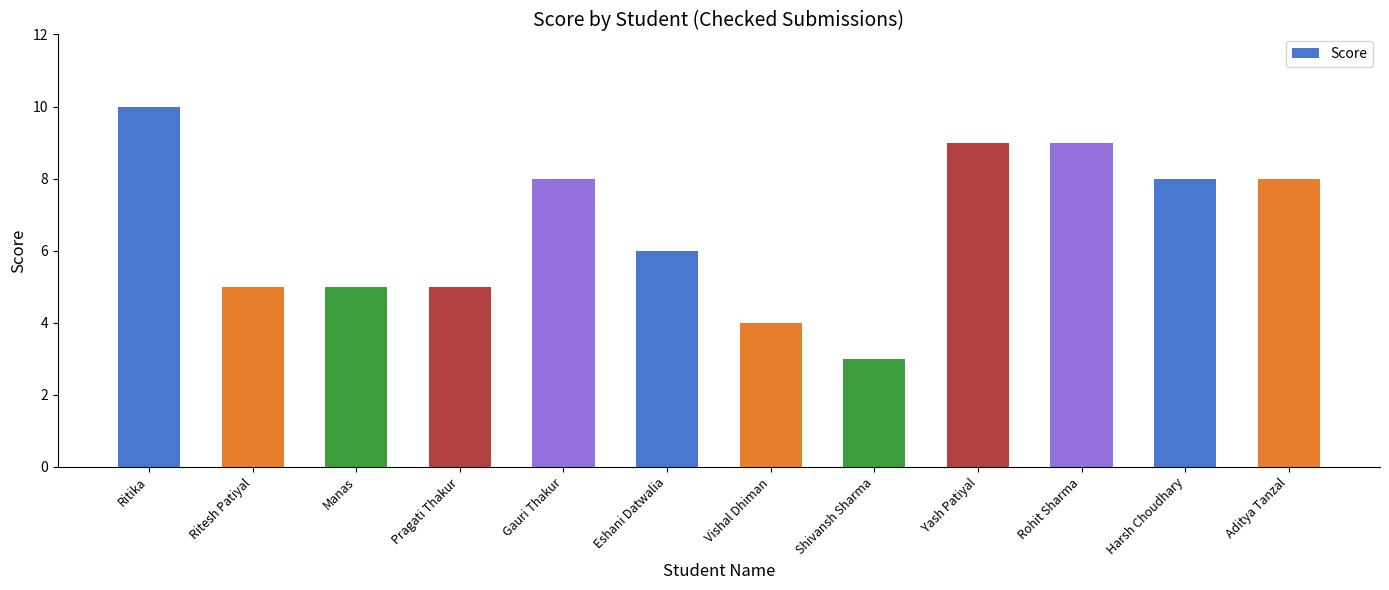

The chart shows a value of 5 at Aditya Tanzal. True or false?

False